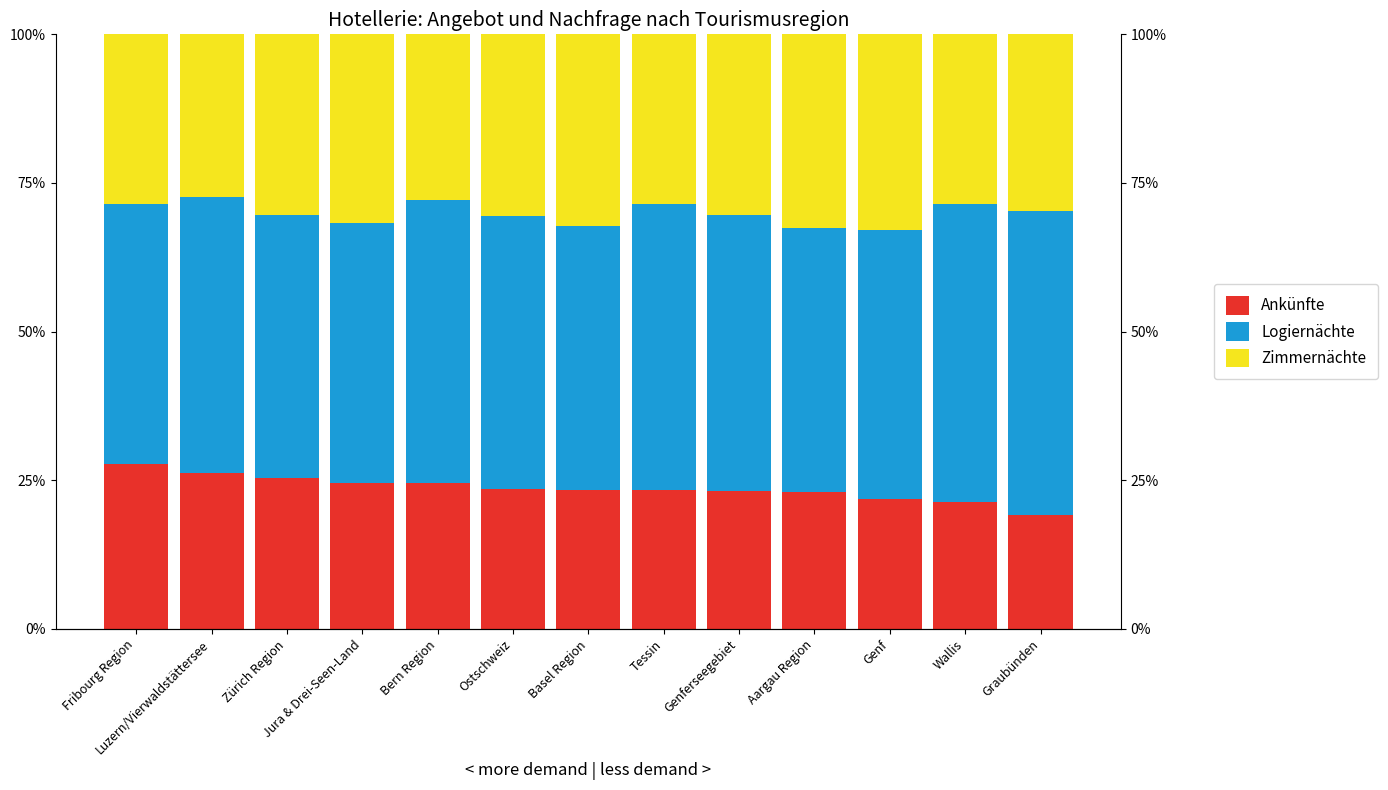

What is the value of the Ankünfte bar at the 7th from the left?

23.4